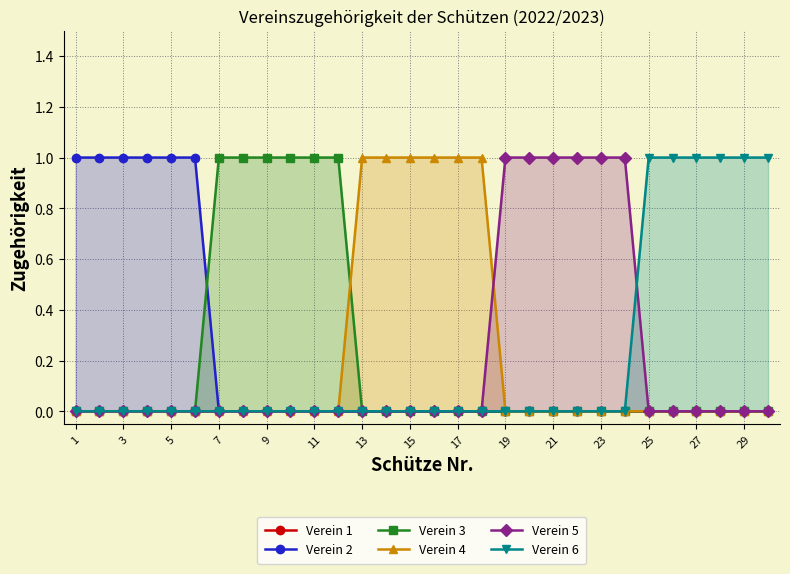

True or false: Verein 3 has a value of 0 at 3.

True